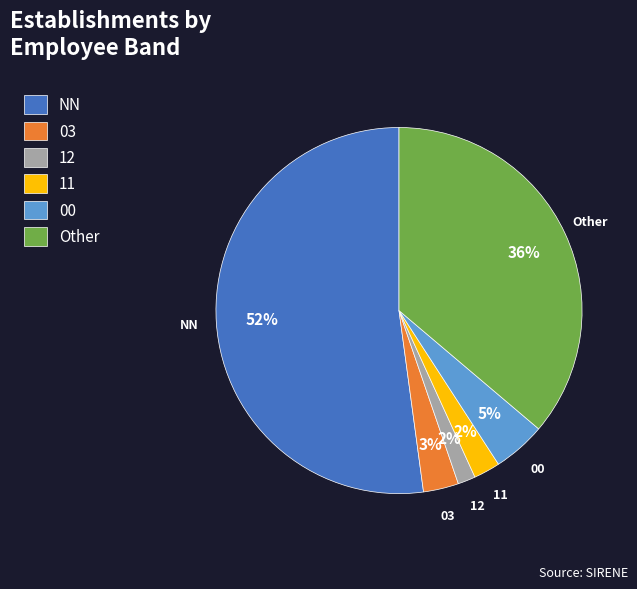

To the nearest percent, what portion does 03 represent?

3%